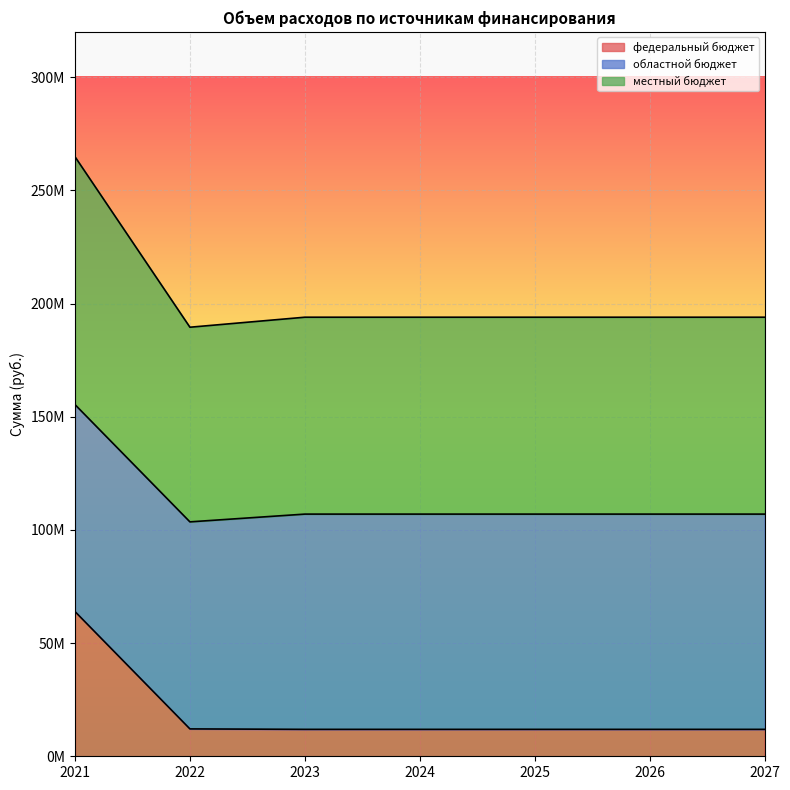

True or false: местный бюджет has more than 1 interior local peaks.

False